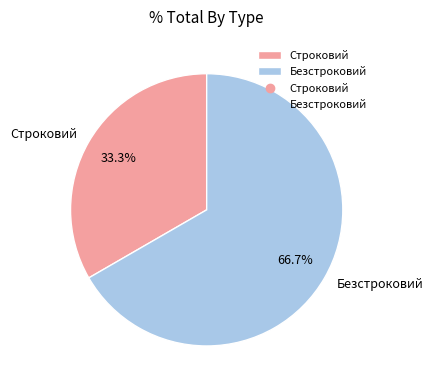

Between Строковий and Безстроковий, which is larger?

Безстроковий